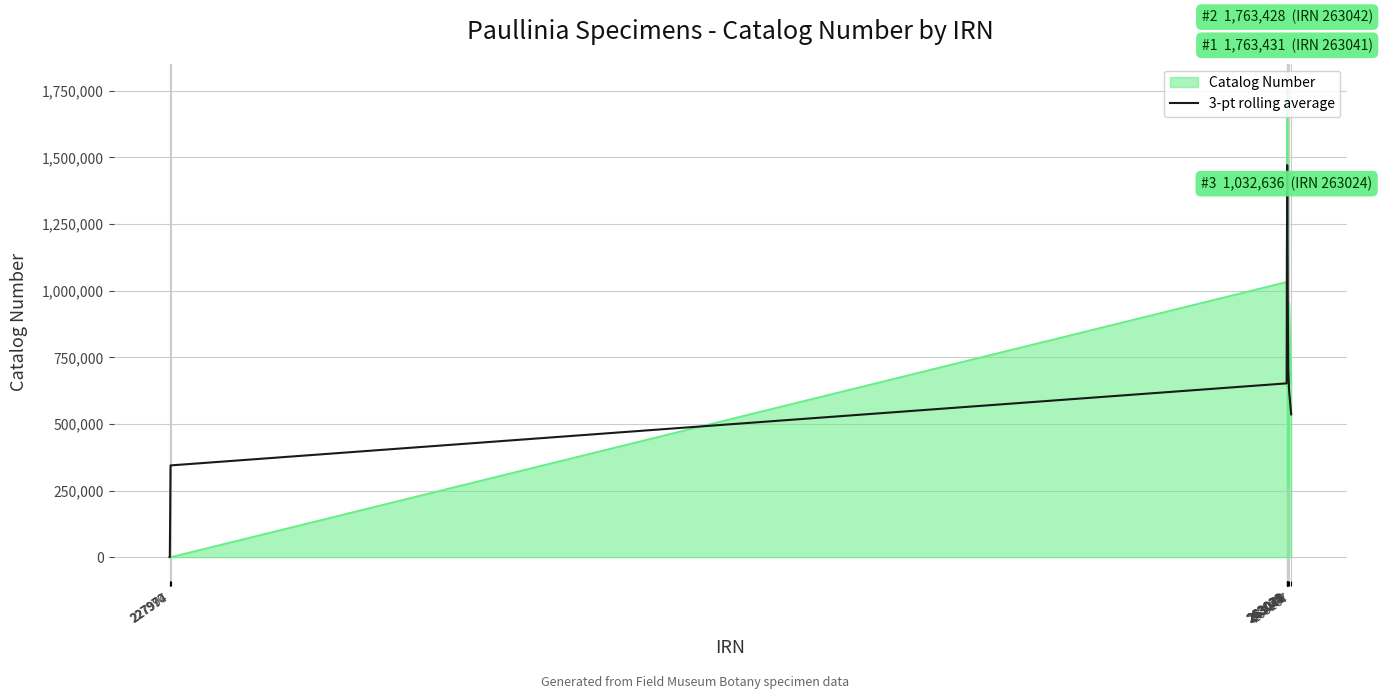

Which series has the widest spread of values?

Catalog Number